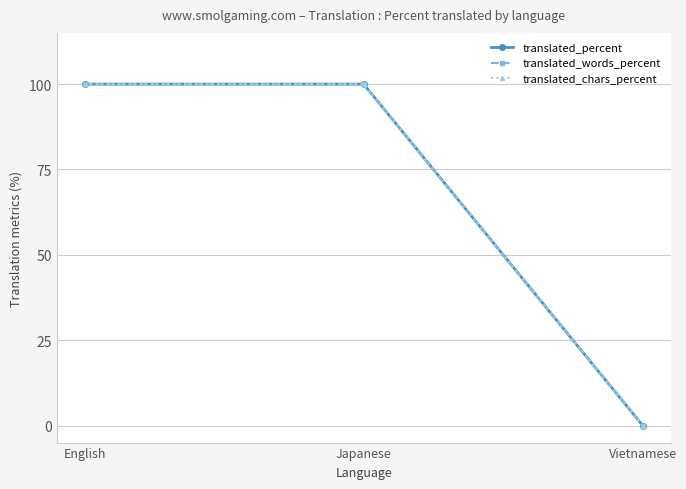

Rank the series by their maximum value, from highest to lowest.

translated_percent, translated_words_percent, translated_chars_percent